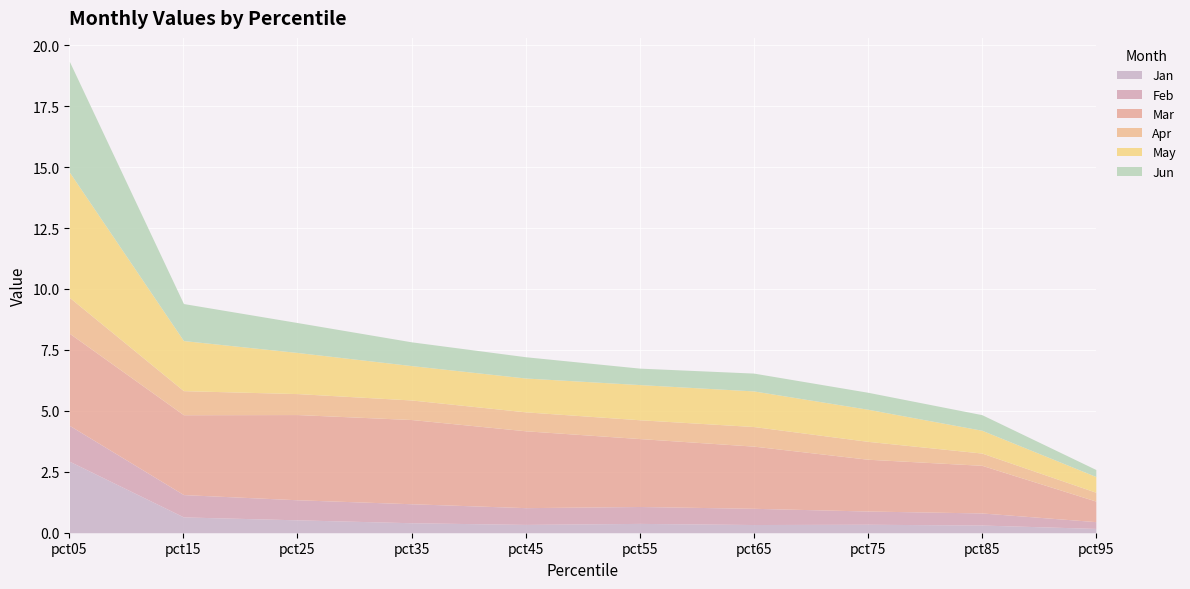

Reading left to right, transcribe all the data shown in this chart.

Jan: pct05=2.9	pct15=0.6	pct25=0.5	pct35=0.4	pct45=0.3	pct55=0.4	pct65=0.3	pct75=0.3	pct85=0.3	pct95=0.2
Feb: pct05=1.5	pct15=0.9	pct25=0.8	pct35=0.8	pct45=0.7	pct55=0.7	pct65=0.7	pct75=0.5	pct85=0.5	pct95=0.3
Mar: pct05=3.8	pct15=3.3	pct25=3.5	pct35=3.5	pct45=3.2	pct55=2.8	pct65=2.6	pct75=2.1	pct85=2.0	pct95=0.8
Apr: pct05=1.5	pct15=1.0	pct25=0.9	pct35=0.8	pct45=0.8	pct55=0.8	pct65=0.8	pct75=0.7	pct85=0.5	pct95=0.4
May: pct05=5.1	pct15=2.1	pct25=1.7	pct35=1.4	pct45=1.4	pct55=1.4	pct65=1.5	pct75=1.3	pct85=0.9	pct95=0.6
Jun: pct05=4.5	pct15=1.5	pct25=1.2	pct35=1.0	pct45=0.9	pct55=0.7	pct65=0.7	pct75=0.7	pct85=0.6	pct95=0.3